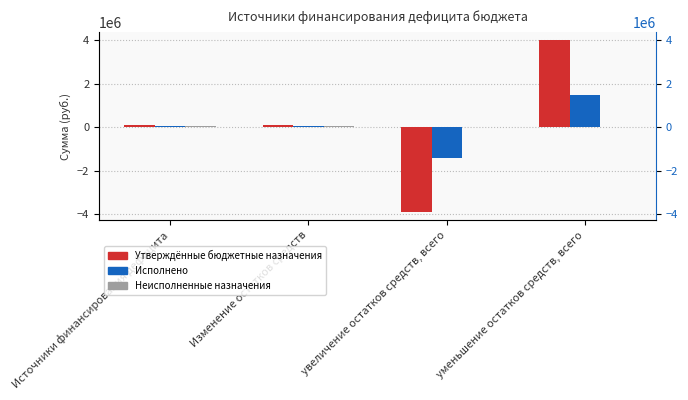

What is the average value of the Утверждённые бюджетные назначения series?

78118.8